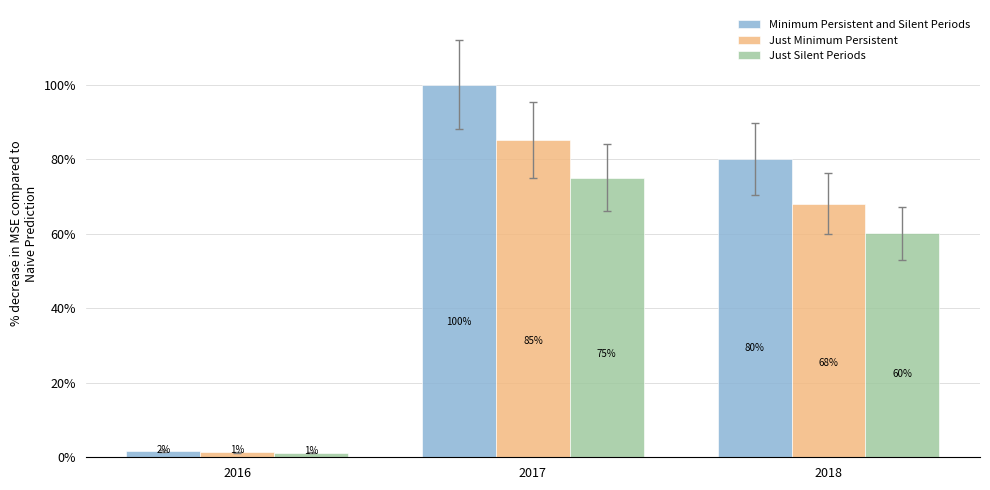

At 2017, list the series in order from smallest to largest.

Just Silent Periods, Just Minimum Persistent, Minimum Persistent and Silent Periods